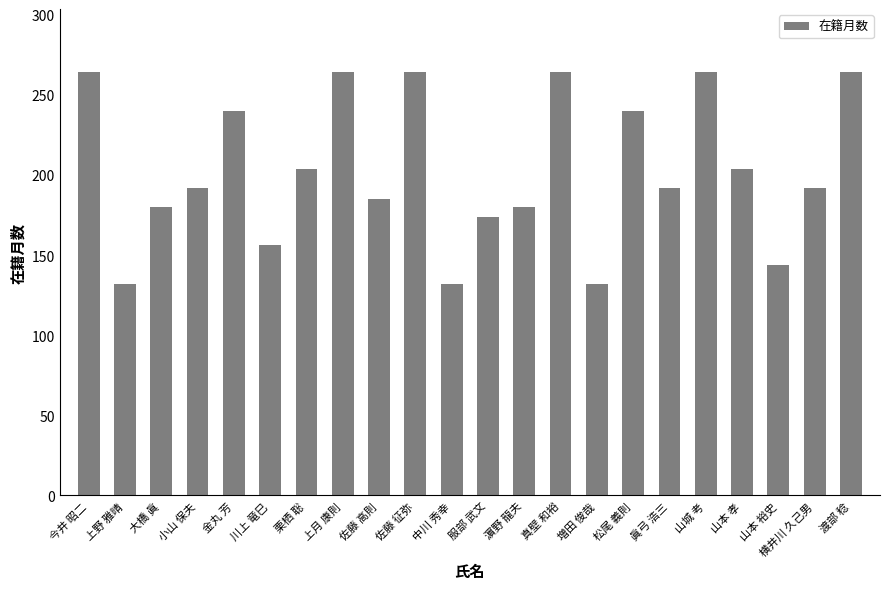

What is the value of the 18th bar from the left?

264